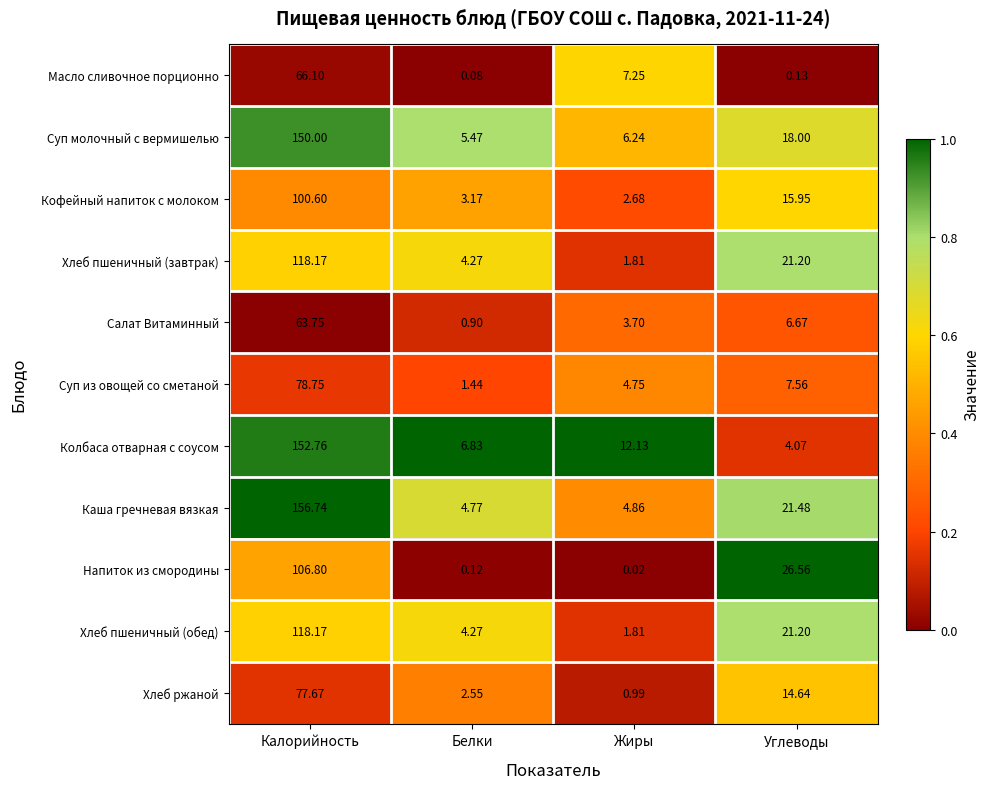

Rank the categories by Хлеб пшеничный (обед) value from highest to lowest.

Калорийность, Углеводы, Белки, Жиры